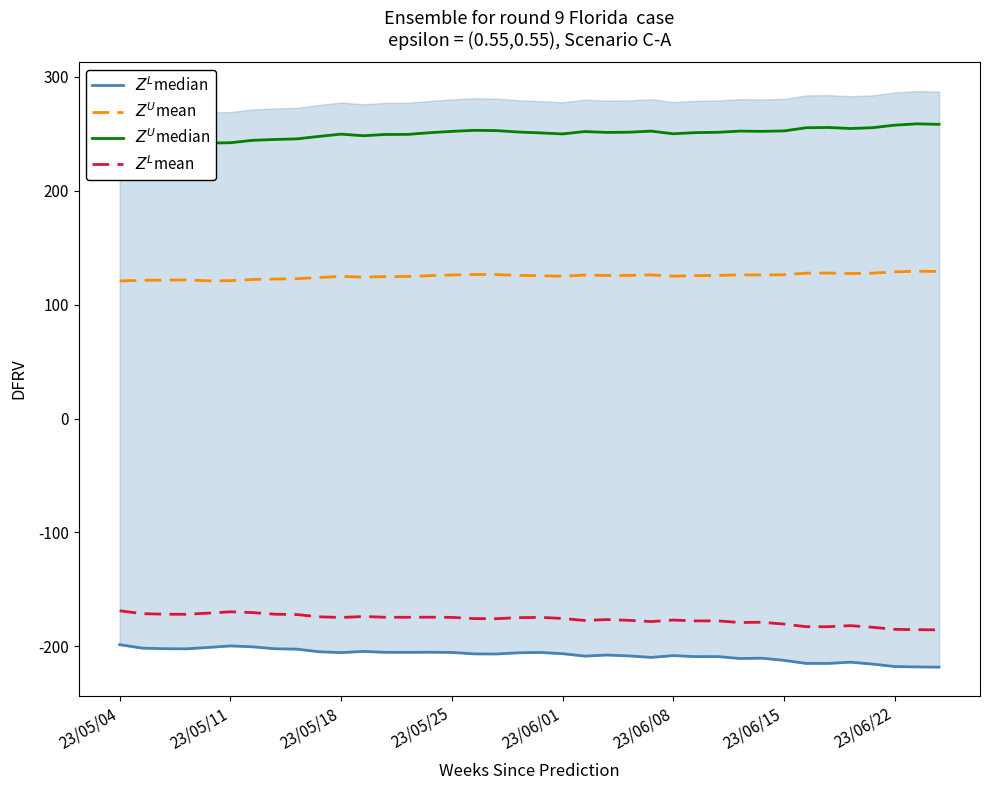

Read the $Z^L$mean value at 27.

-177.6